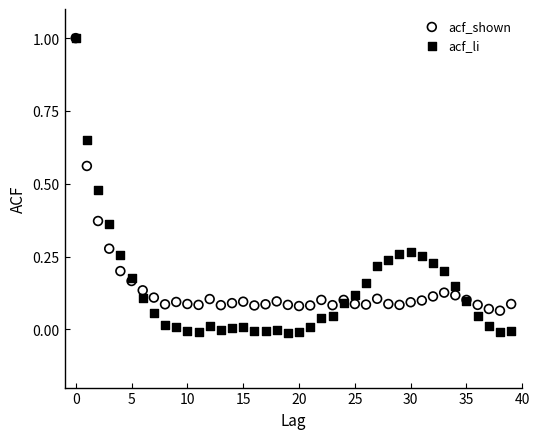

What are all the series names shown in the legend?

acf_shown, acf_li